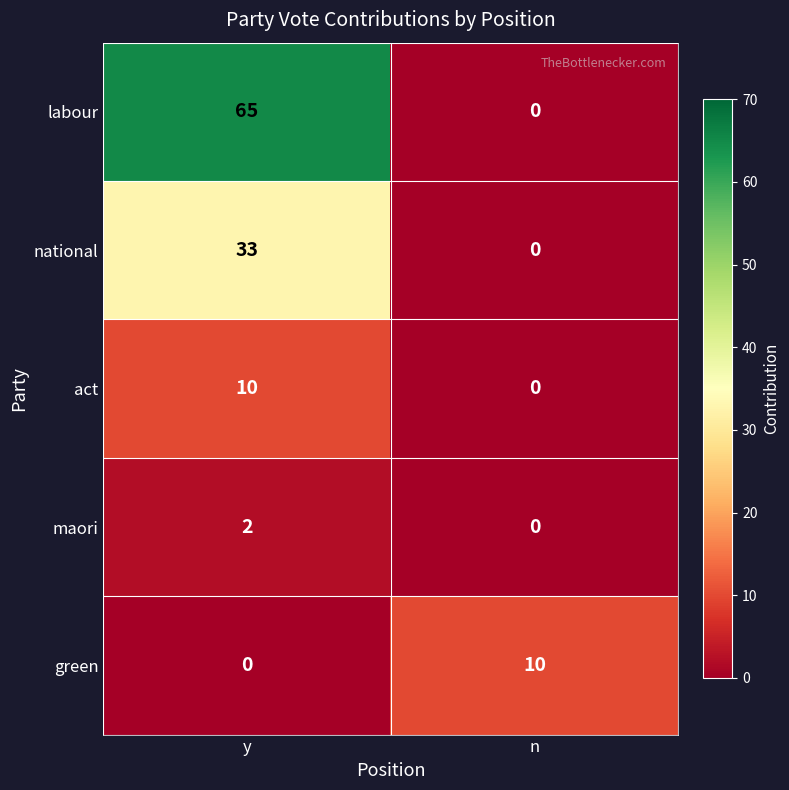

What is the total value across all series at y?

110